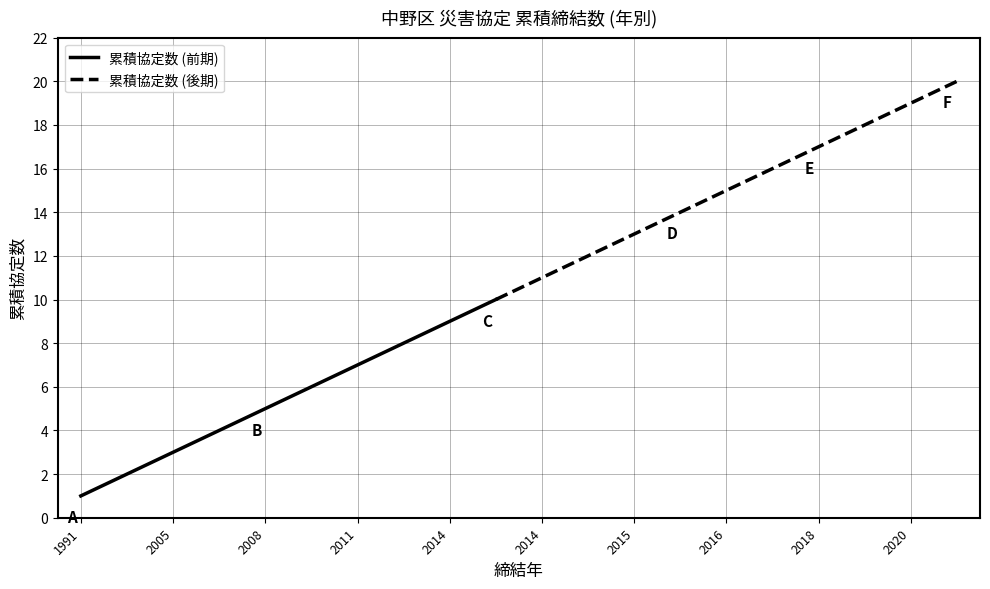

The chart shows a value of 7 at 2008. True or false?

False